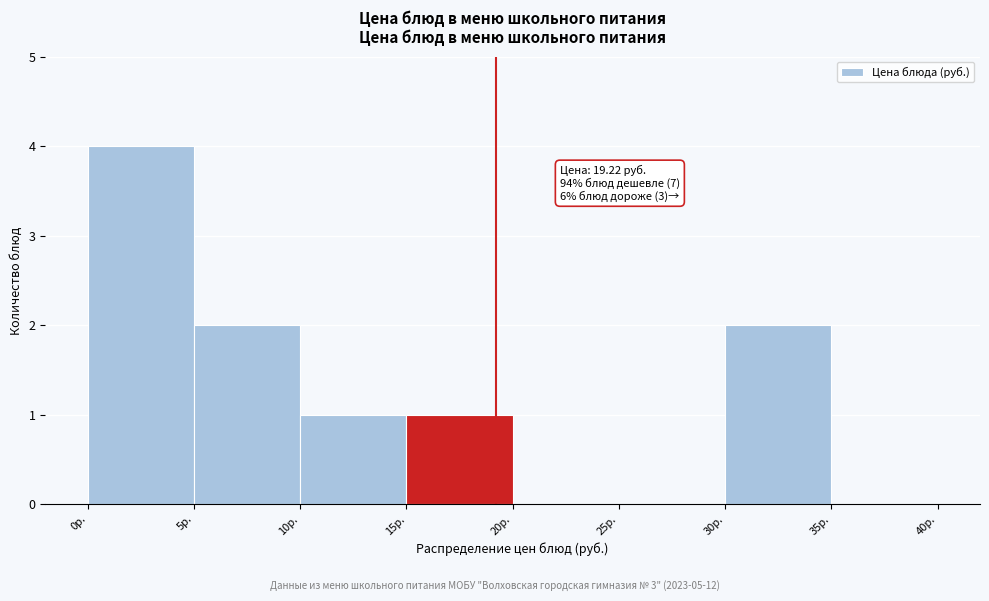

Which range on the x-axis has the tallest bar?

0 to 5